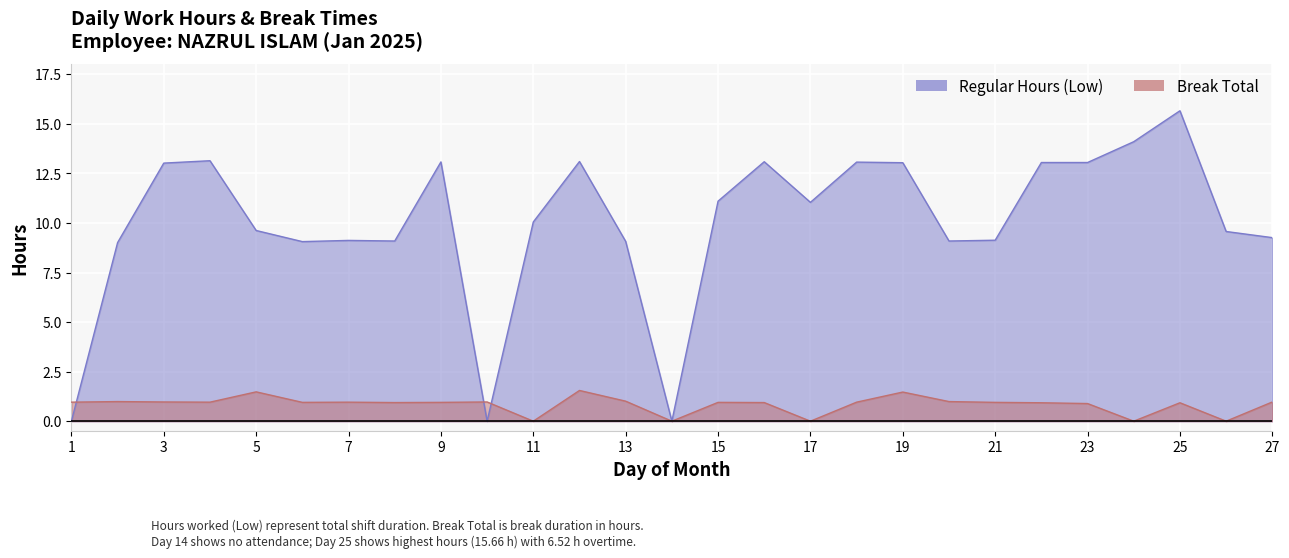

What is the difference between the second highest and minimum values in the Break Total series?

1.5